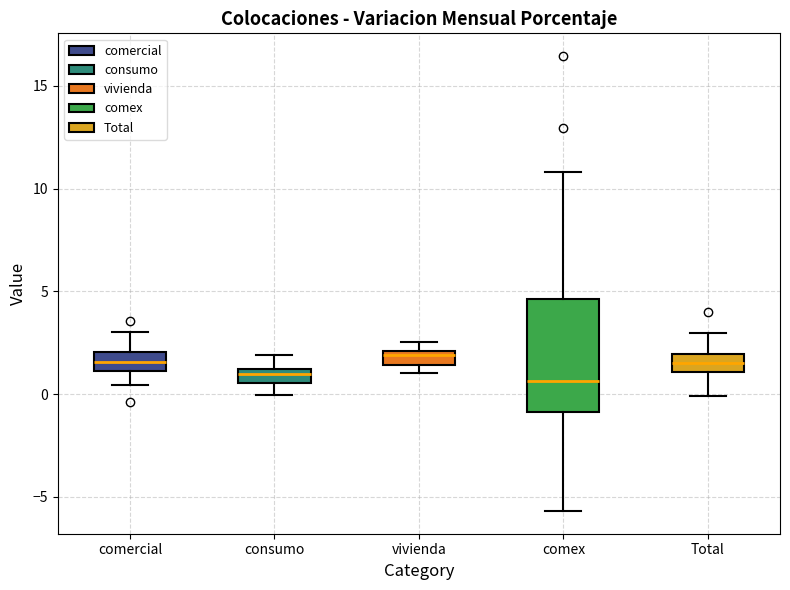

Comparing the boxes themselves (not the whiskers), which one is the tallest?

comex